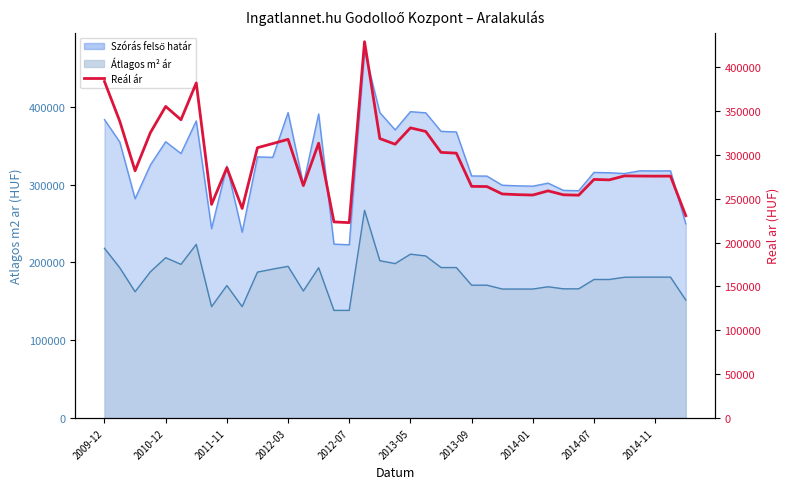

How many lines are shown in the chart?

1